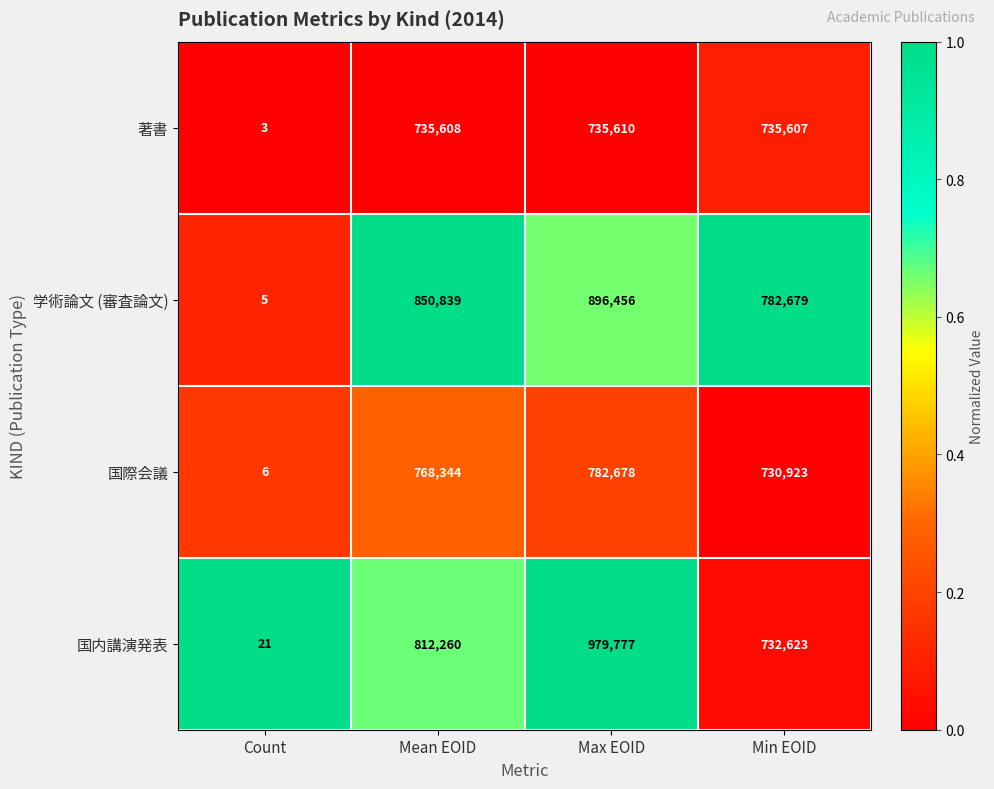

Reading right to left, extract all data points from this chart.

著書: 735607	735610	735608	3
学術論文 (審査論文): 782679	896456	850839	5
国際会議: 730923	782678	768344	6
国内講演発表: 732623	979777	812260	21